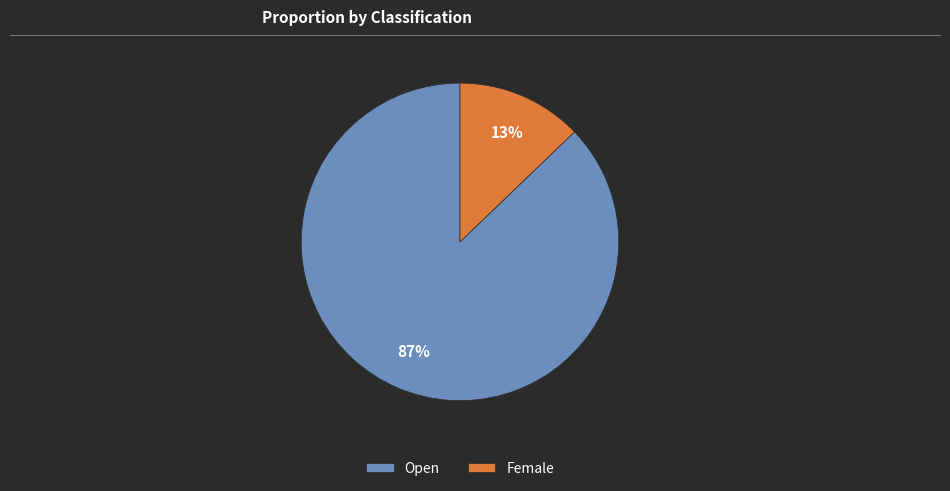

Do Open and Female together represent more than half of the pie?

Yes